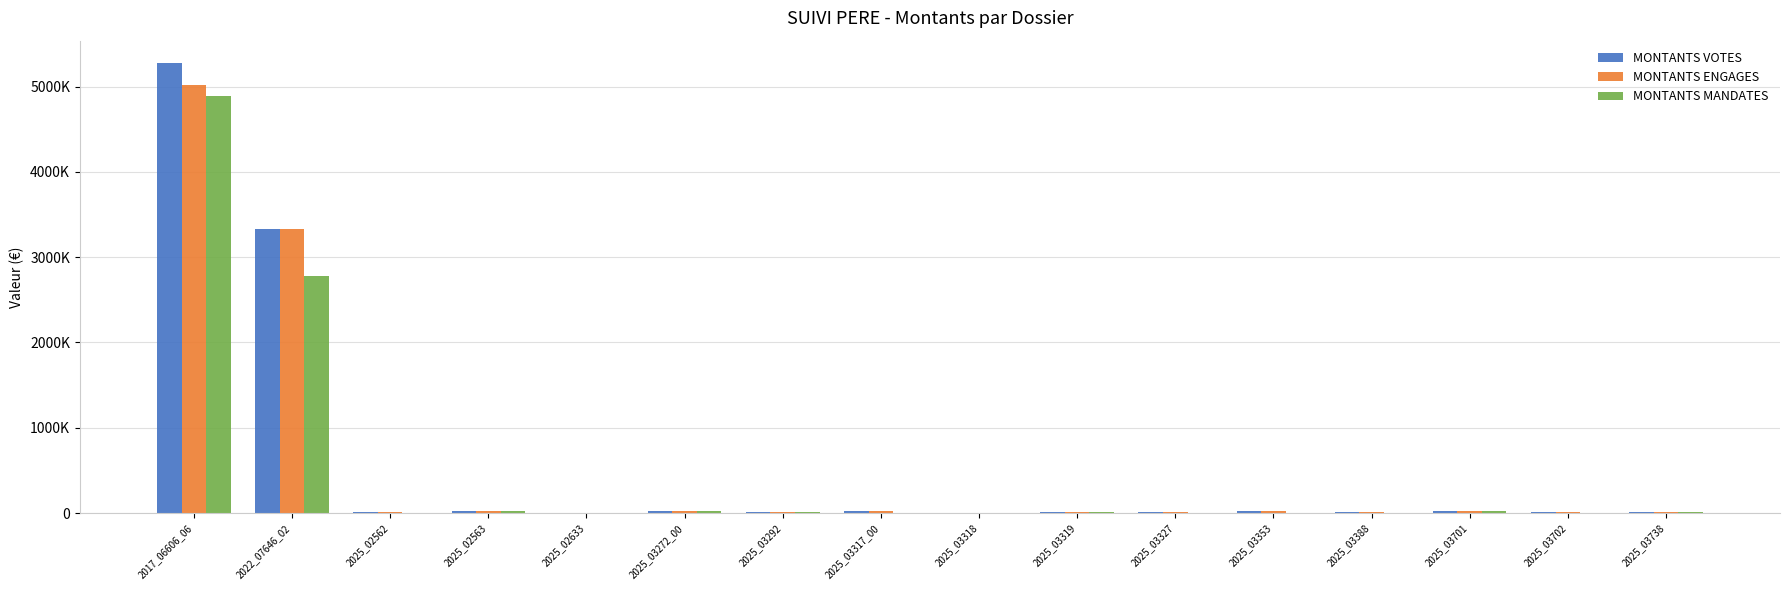

The value of MONTANTS MANDATES at 2025_03319 is 2733.6. True or false?

False